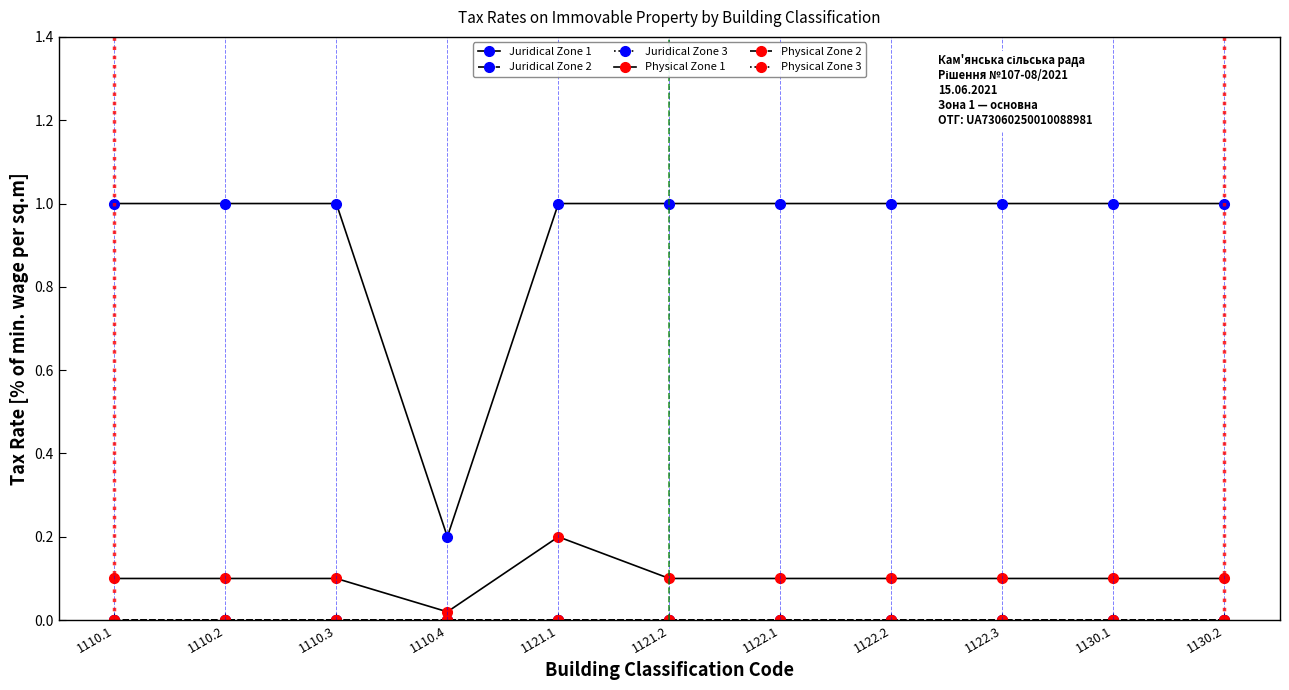

What is the approximate value of Juridical Zone 1 at 1110.3?

1.0